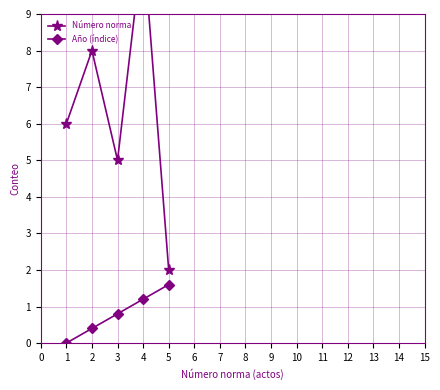

Reading left to right, what are all the values shown in this chart?

Número norma: 6.0	8.0	5.0	11.0	2.0
Año (índice): 0.0	0.4	0.8	1.2	1.6